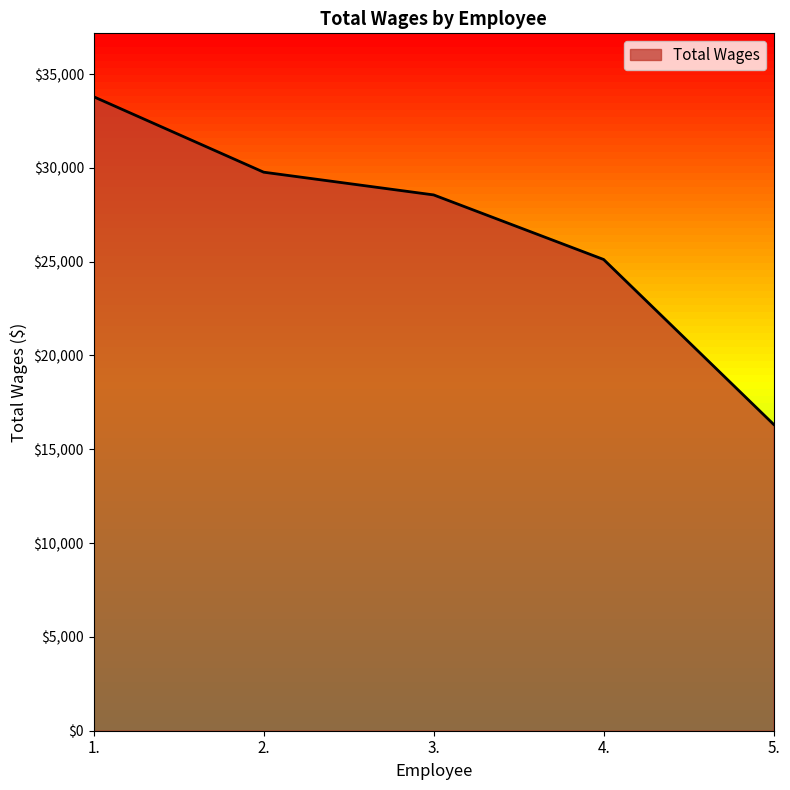

Between 3. and 2., which is larger?

2.